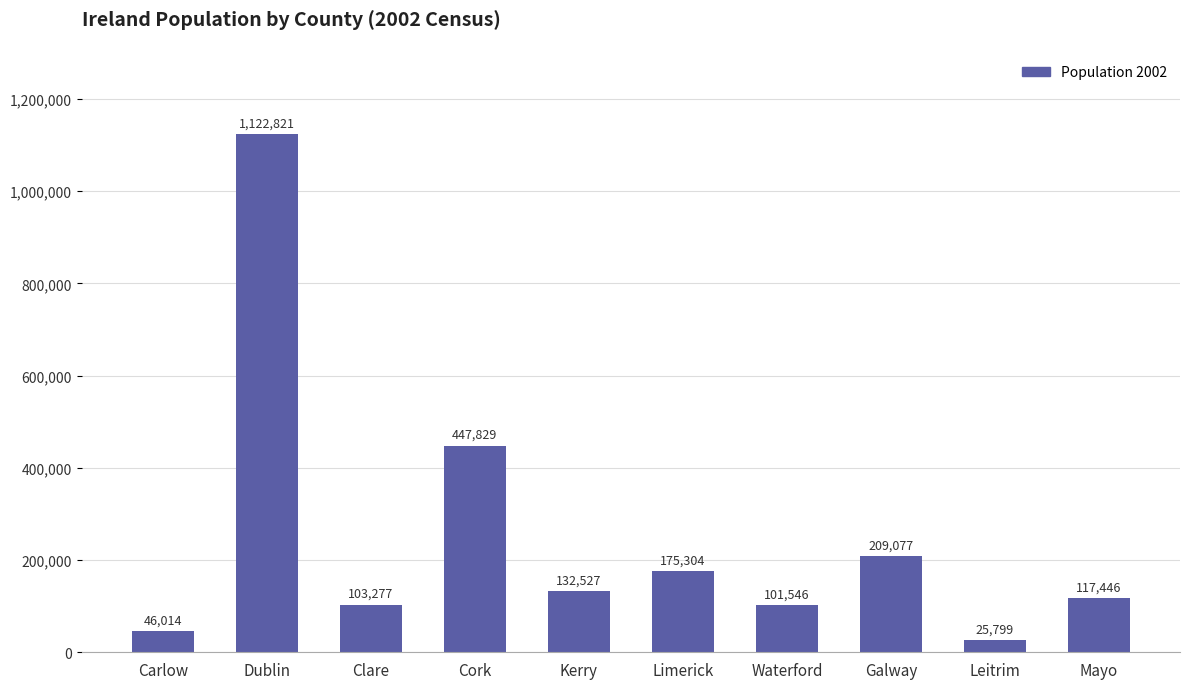

Rank the categories by value from highest to lowest.

Dublin, Cork, Galway, Limerick, Kerry, Mayo, Clare, Waterford, Carlow, Leitrim